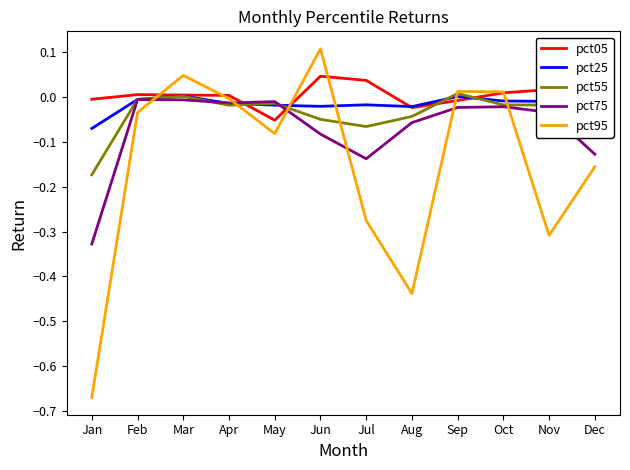

The value of pct95 at Dec is -0.1. True or false?

False